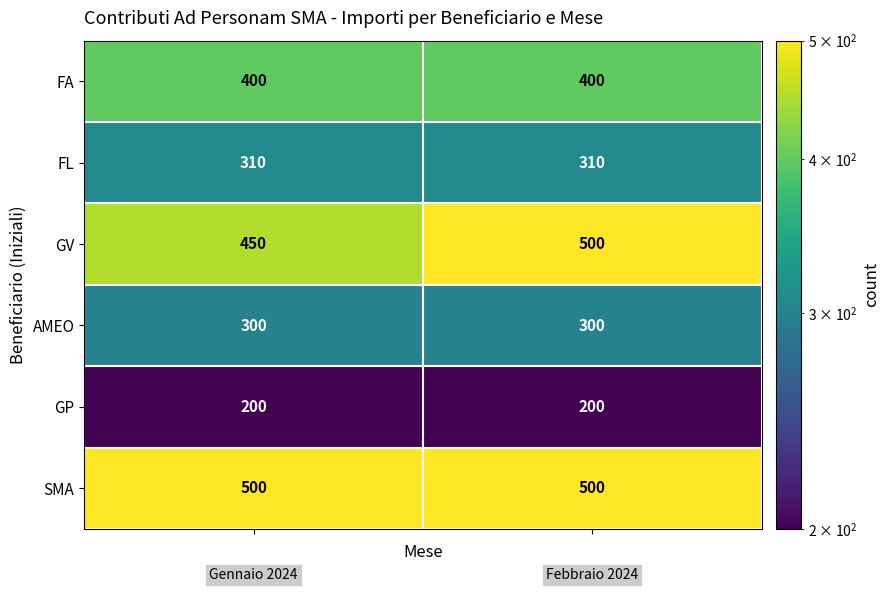

Which series has the largest range (max minus min)?

GV